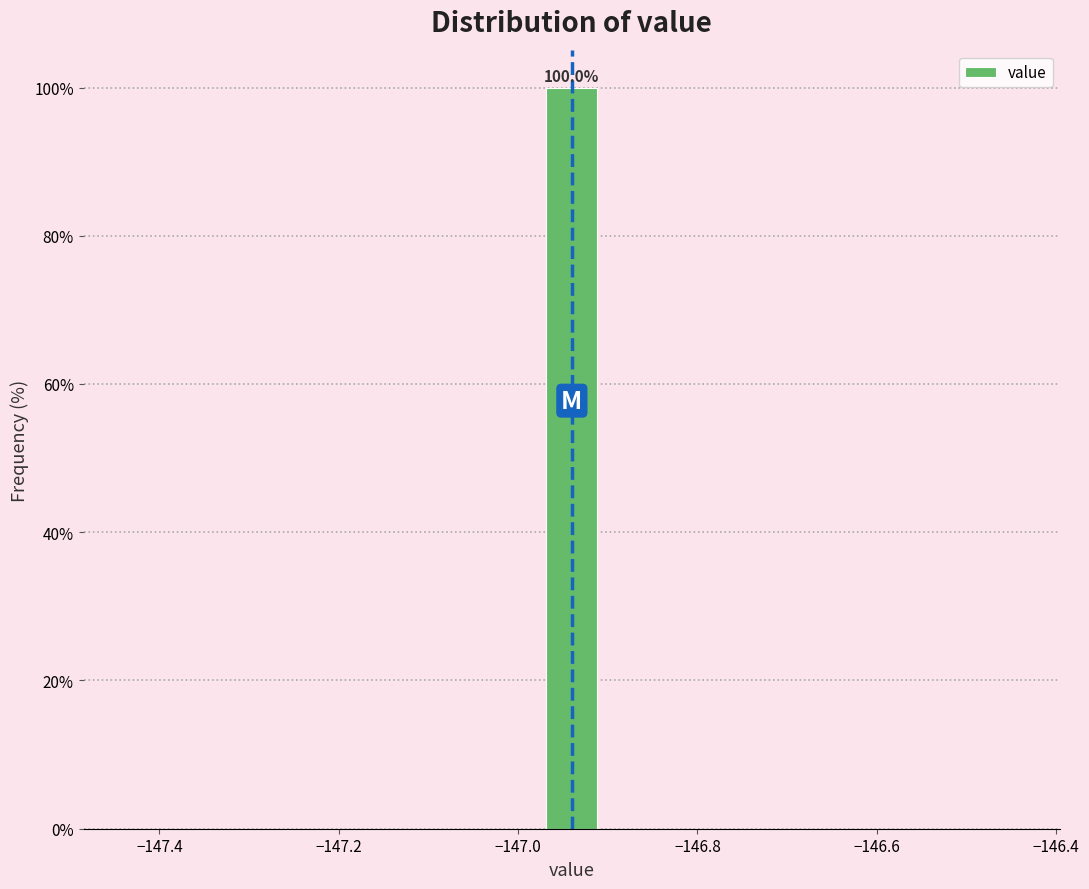

Around what value on the x-axis is the tallest bar? Give the approximate position of its centre, as read against the axis.

-146.94